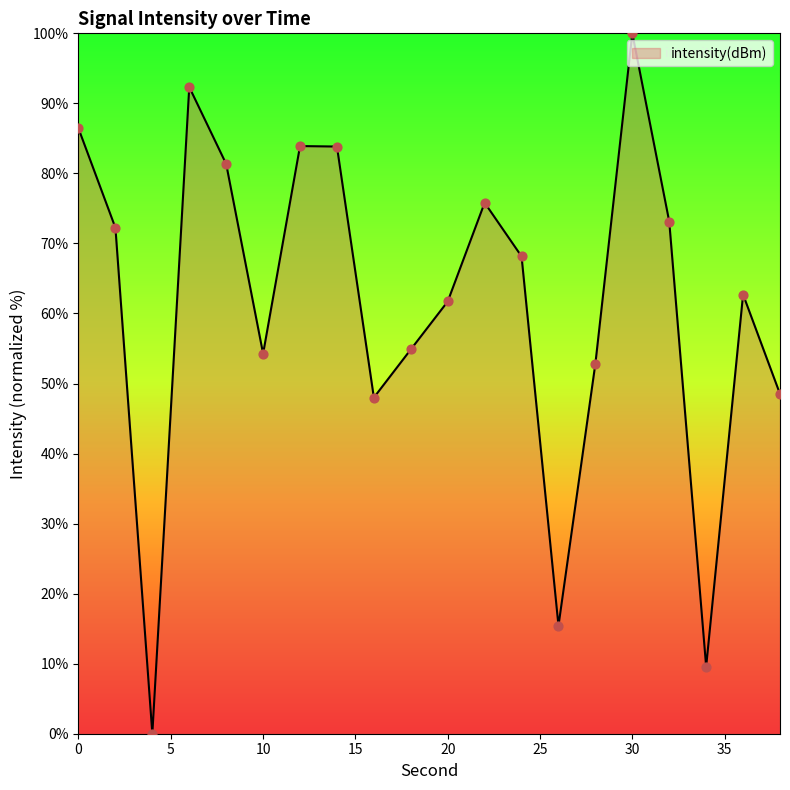

What is the difference between the maximum and minimum values?

100.0